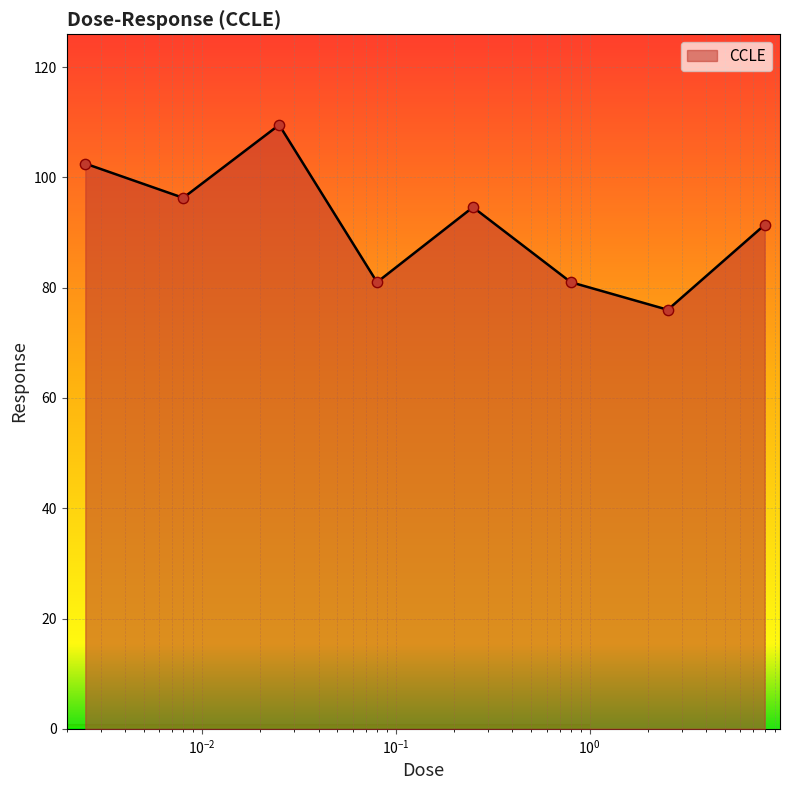

What is the smallest value displayed?

76.0